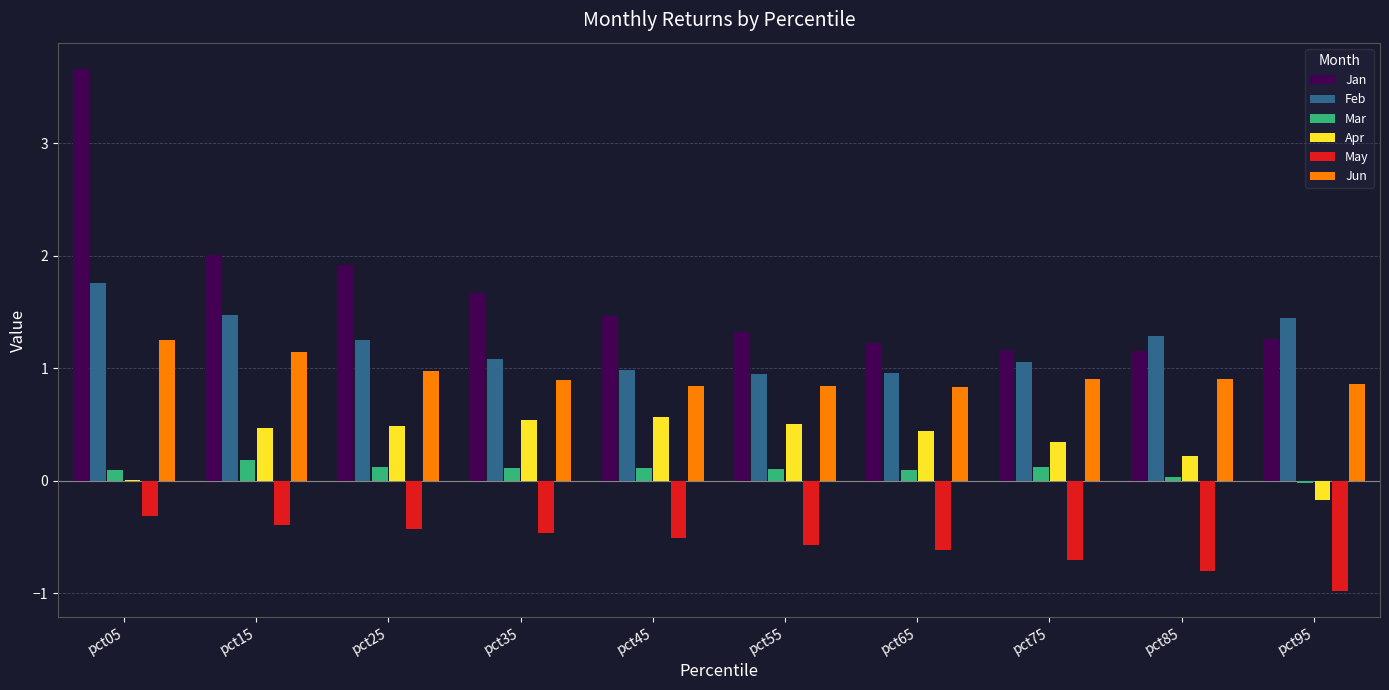

How many distinct data groups are displayed?

6